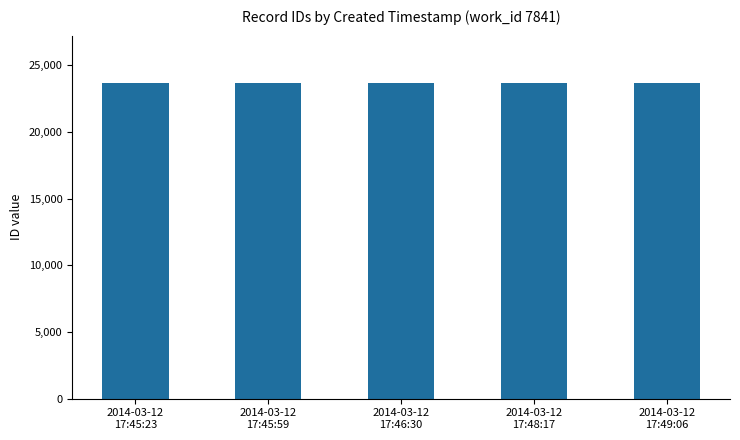

What is the maximum value shown in the chart?

23661